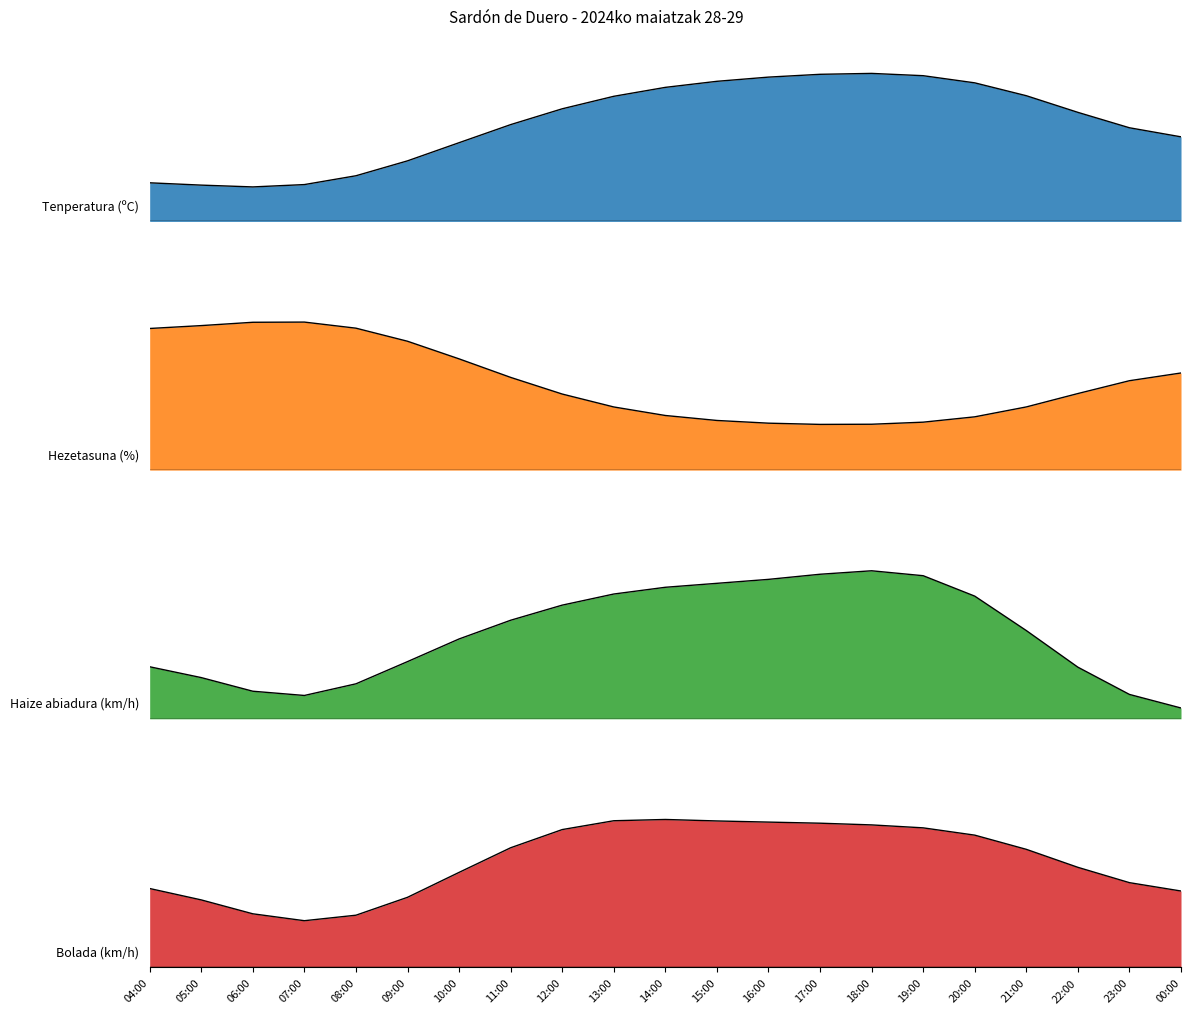

True or false: Tenperatura (ºC) and Hezetasuna (%) cross at least once.

False